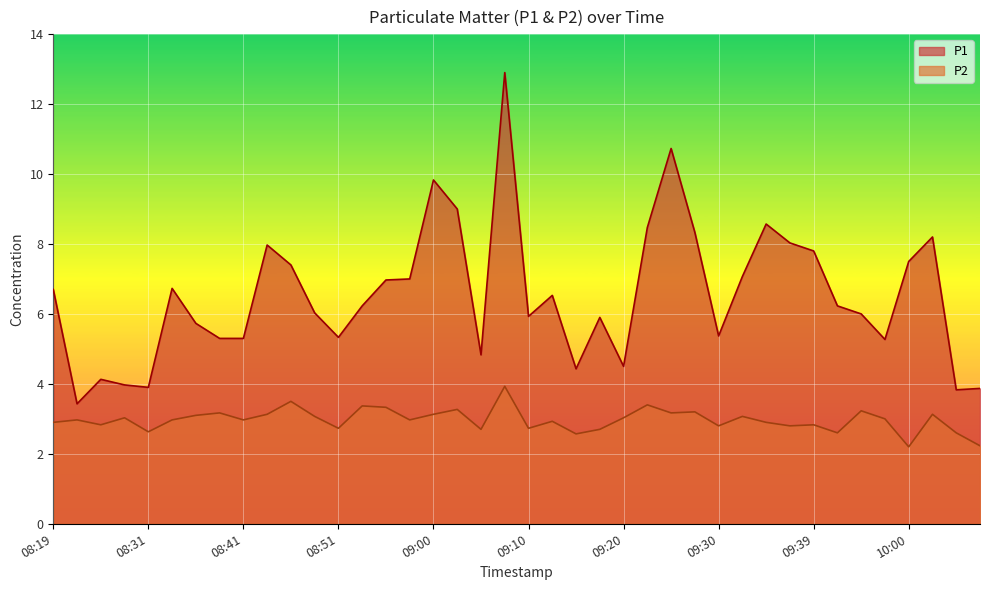

How many interior local valleys does the P1 series have?

10